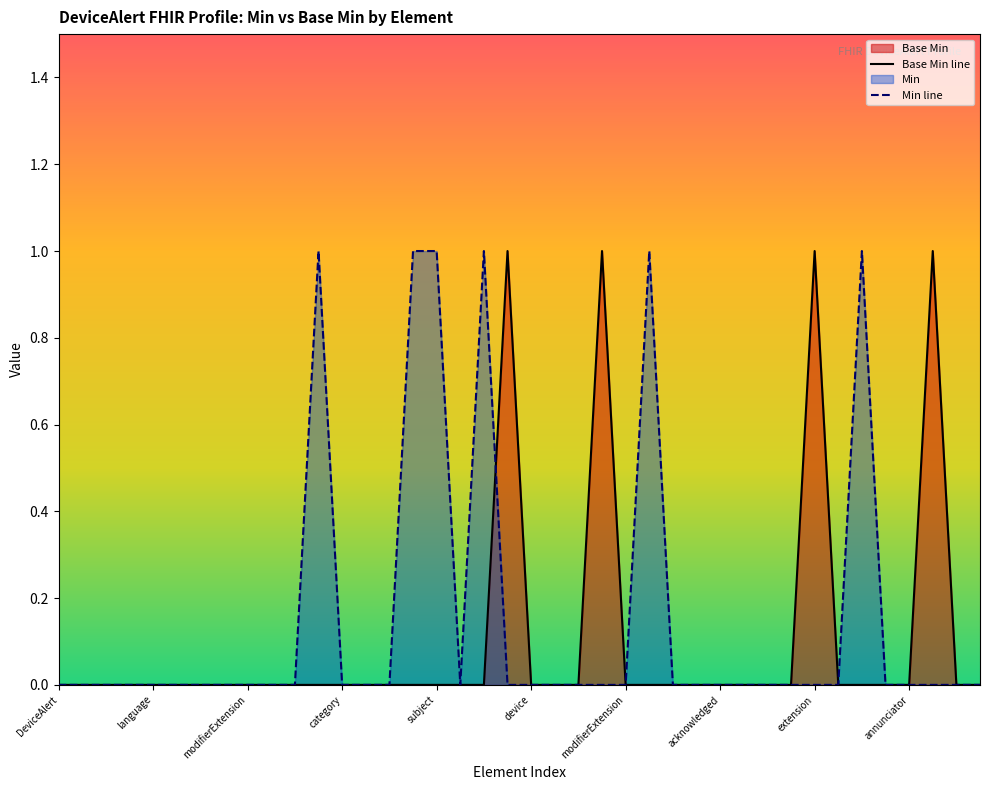

How many interior local peaks (higher than both neighbors) does the data have?

4